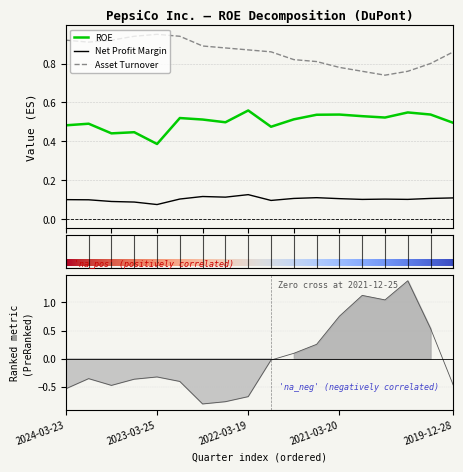

Reading left to right, transcribe all the data shown in this chart.

ROE: 0.5	0.5	0.4	0.4	0.4	0.5	0.5	0.5	0.6	0.5	0.5	0.5	0.5	0.5	0.5	0.5	0.5	0.5
Net Profit Margin: 0.1	0.1	0.1	0.1	0.1	0.1	0.1	0.1	0.1	0.1	0.1	0.1	0.1	0.1	0.1	0.1	0.1	0.1
Asset Turnover: 0.9	0.9	0.9	0.9	0.9	0.9	0.9	0.9	0.9	0.9	0.8	0.8	0.8	0.8	0.7	0.8	0.8	0.9
Financial Leverage: -0.5	-0.4	-0.5	-0.4	-0.3	-0.4	-0.8	-0.8	-0.7	-0.0	0.1	0.3	0.8	1.1	1.0	1.4	0.5	-0.5